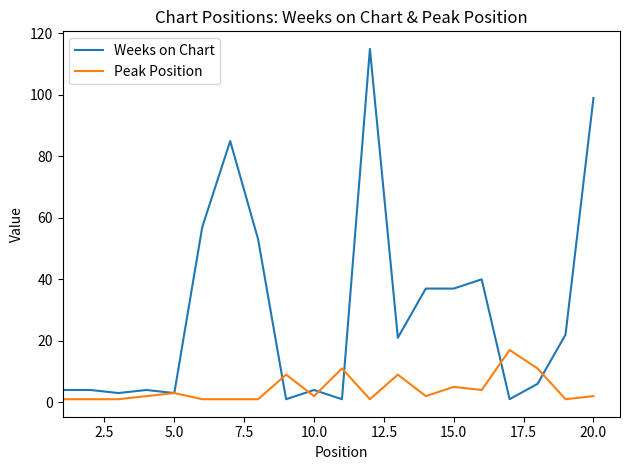

List the series in order of their peak value, highest first.

Weeks on Chart, Peak Position